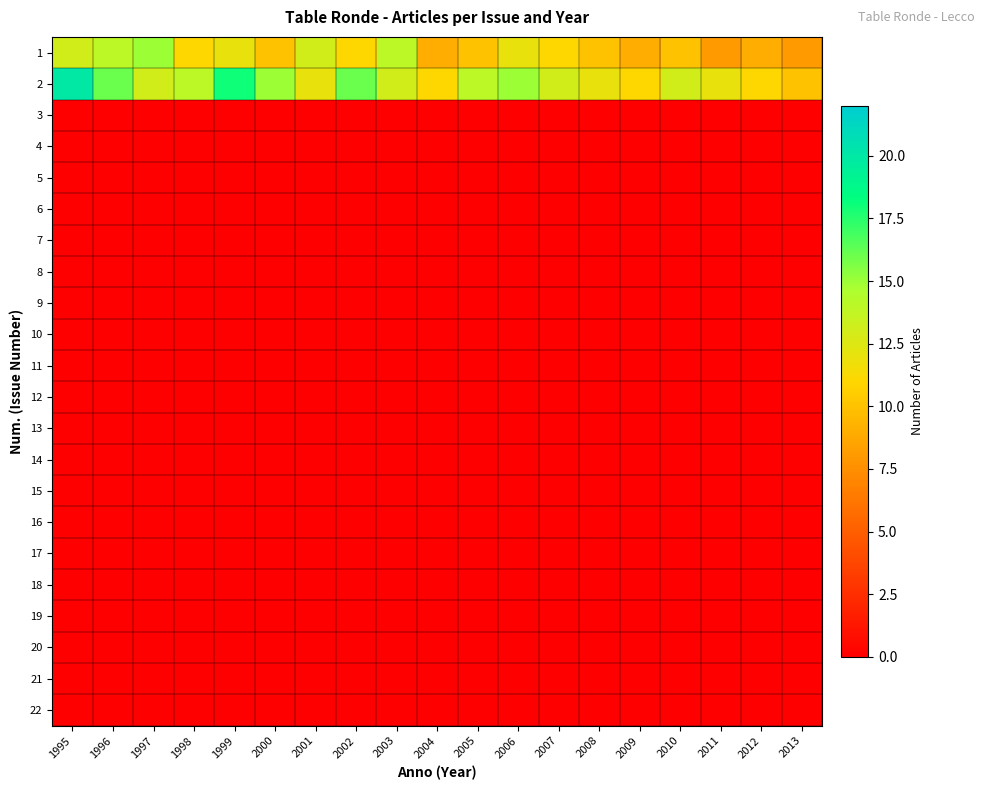

Reading left to right, list all the values displayed in this chart.

1: 1995=13	1996=14	1997=15	1998=11	1999=12	2000=10	2001=13	2002=11	2003=14	2004=9	2005=10	2006=12	2007=11	2008=10	2009=9	2010=10	2011=8	2012=9	2013=8
2: 1995=20	1996=16	1997=13	1998=14	1999=18	2000=15	2001=12	2002=16	2003=13	2004=11	2005=14	2006=15	2007=13	2008=12	2009=11	2010=13	2011=12	2012=11	2013=10
3: 1995=0	1996=0	1997=0	1998=0	1999=0	2000=0	2001=0	2002=0	2003=0	2004=0	2005=0	2006=0	2007=0	2008=0	2009=0	2010=0	2011=0	2012=0	2013=0
4: 1995=0	1996=0	1997=0	1998=0	1999=0	2000=0	2001=0	2002=0	2003=0	2004=0	2005=0	2006=0	2007=0	2008=0	2009=0	2010=0	2011=0	2012=0	2013=0
5: 1995=0	1996=0	1997=0	1998=0	1999=0	2000=0	2001=0	2002=0	2003=0	2004=0	2005=0	2006=0	2007=0	2008=0	2009=0	2010=0	2011=0	2012=0	2013=0
6: 1995=0	1996=0	1997=0	1998=0	1999=0	2000=0	2001=0	2002=0	2003=0	2004=0	2005=0	2006=0	2007=0	2008=0	2009=0	2010=0	2011=0	2012=0	2013=0
7: 1995=0	1996=0	1997=0	1998=0	1999=0	2000=0	2001=0	2002=0	2003=0	2004=0	2005=0	2006=0	2007=0	2008=0	2009=0	2010=0	2011=0	2012=0	2013=0
8: 1995=0	1996=0	1997=0	1998=0	1999=0	2000=0	2001=0	2002=0	2003=0	2004=0	2005=0	2006=0	2007=0	2008=0	2009=0	2010=0	2011=0	2012=0	2013=0
9: 1995=0	1996=0	1997=0	1998=0	1999=0	2000=0	2001=0	2002=0	2003=0	2004=0	2005=0	2006=0	2007=0	2008=0	2009=0	2010=0	2011=0	2012=0	2013=0
10: 1995=0	1996=0	1997=0	1998=0	1999=0	2000=0	2001=0	2002=0	2003=0	2004=0	2005=0	2006=0	2007=0	2008=0	2009=0	2010=0	2011=0	2012=0	2013=0
11: 1995=0	1996=0	1997=0	1998=0	1999=0	2000=0	2001=0	2002=0	2003=0	2004=0	2005=0	2006=0	2007=0	2008=0	2009=0	2010=0	2011=0	2012=0	2013=0
12: 1995=0	1996=0	1997=0	1998=0	1999=0	2000=0	2001=0	2002=0	2003=0	2004=0	2005=0	2006=0	2007=0	2008=0	2009=0	2010=0	2011=0	2012=0	2013=0
13: 1995=0	1996=0	1997=0	1998=0	1999=0	2000=0	2001=0	2002=0	2003=0	2004=0	2005=0	2006=0	2007=0	2008=0	2009=0	2010=0	2011=0	2012=0	2013=0
14: 1995=0	1996=0	1997=0	1998=0	1999=0	2000=0	2001=0	2002=0	2003=0	2004=0	2005=0	2006=0	2007=0	2008=0	2009=0	2010=0	2011=0	2012=0	2013=0
15: 1995=0	1996=0	1997=0	1998=0	1999=0	2000=0	2001=0	2002=0	2003=0	2004=0	2005=0	2006=0	2007=0	2008=0	2009=0	2010=0	2011=0	2012=0	2013=0
16: 1995=0	1996=0	1997=0	1998=0	1999=0	2000=0	2001=0	2002=0	2003=0	2004=0	2005=0	2006=0	2007=0	2008=0	2009=0	2010=0	2011=0	2012=0	2013=0
17: 1995=0	1996=0	1997=0	1998=0	1999=0	2000=0	2001=0	2002=0	2003=0	2004=0	2005=0	2006=0	2007=0	2008=0	2009=0	2010=0	2011=0	2012=0	2013=0
18: 1995=0	1996=0	1997=0	1998=0	1999=0	2000=0	2001=0	2002=0	2003=0	2004=0	2005=0	2006=0	2007=0	2008=0	2009=0	2010=0	2011=0	2012=0	2013=0
19: 1995=0	1996=0	1997=0	1998=0	1999=0	2000=0	2001=0	2002=0	2003=0	2004=0	2005=0	2006=0	2007=0	2008=0	2009=0	2010=0	2011=0	2012=0	2013=0
20: 1995=0	1996=0	1997=0	1998=0	1999=0	2000=0	2001=0	2002=0	2003=0	2004=0	2005=0	2006=0	2007=0	2008=0	2009=0	2010=0	2011=0	2012=0	2013=0
21: 1995=0	1996=0	1997=0	1998=0	1999=0	2000=0	2001=0	2002=0	2003=0	2004=0	2005=0	2006=0	2007=0	2008=0	2009=0	2010=0	2011=0	2012=0	2013=0
22: 1995=0	1996=0	1997=0	1998=0	1999=0	2000=0	2001=0	2002=0	2003=0	2004=0	2005=0	2006=0	2007=0	2008=0	2009=0	2010=0	2011=0	2012=0	2013=0